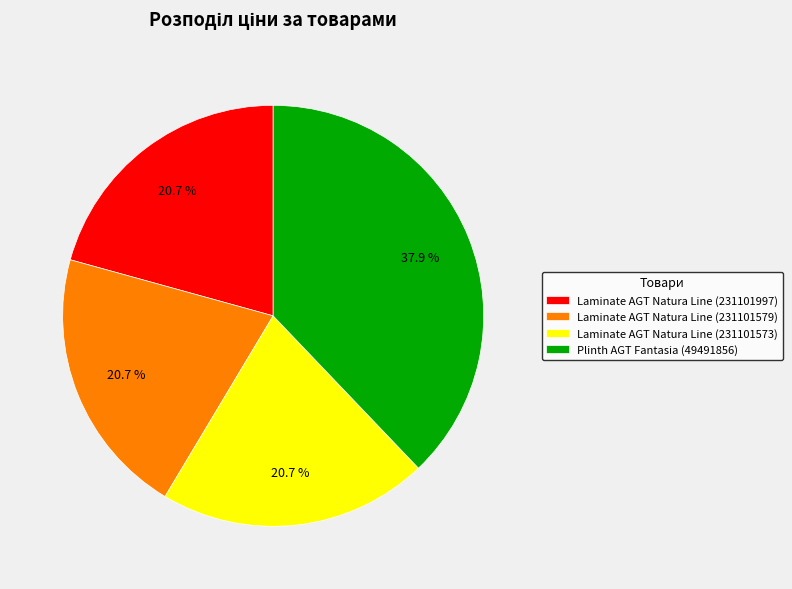

Does any single category account for the majority?

No